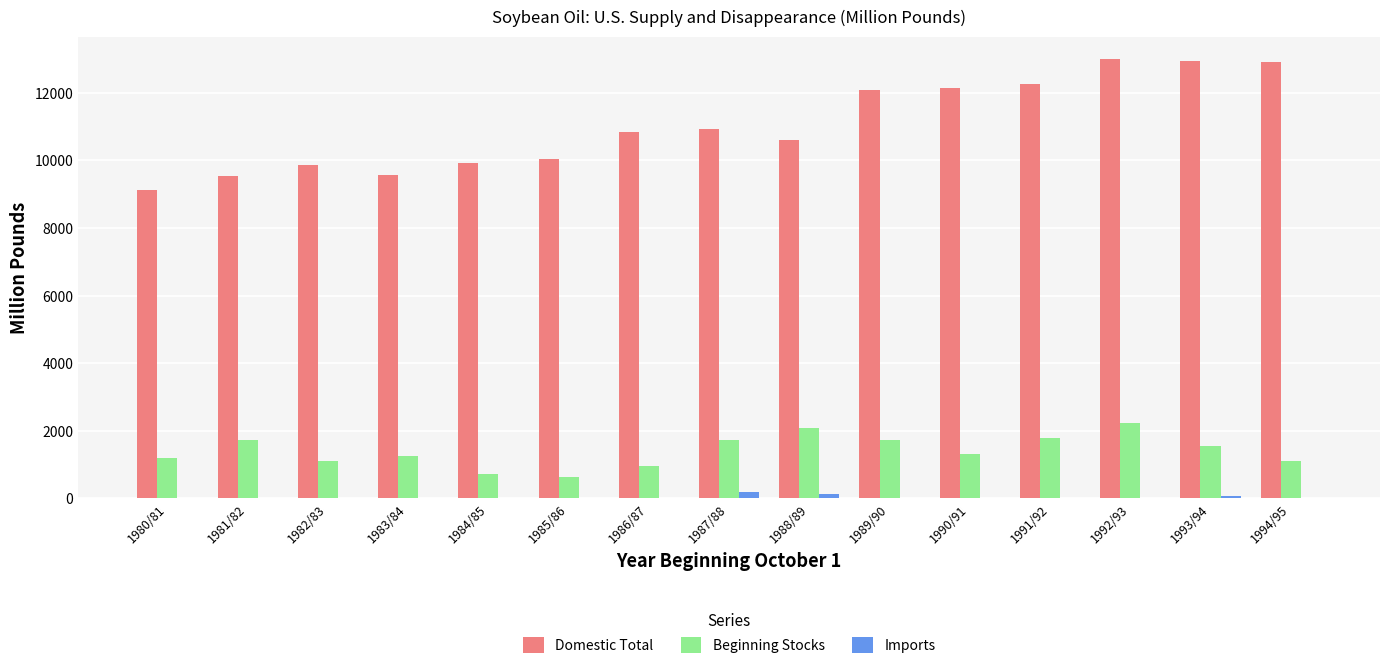

How many data points in Beginning Stocks are above 1305?

8